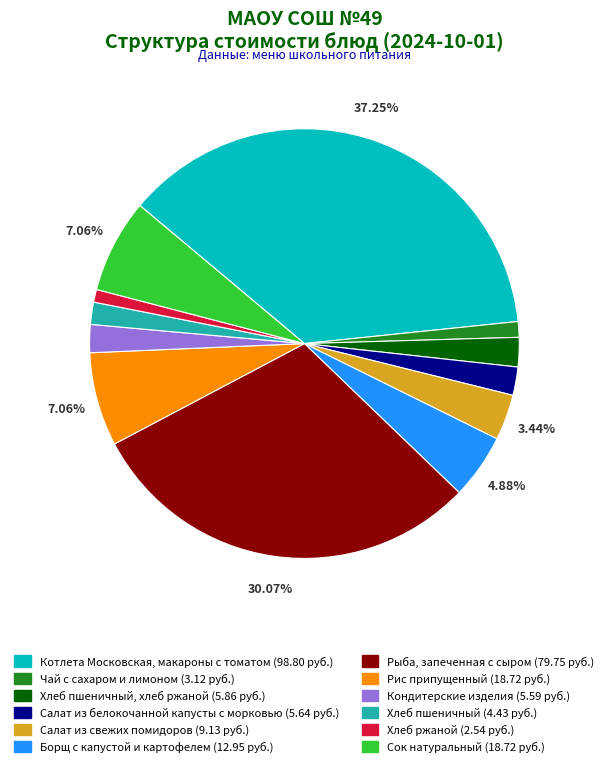

Does any single category account for the majority?

No